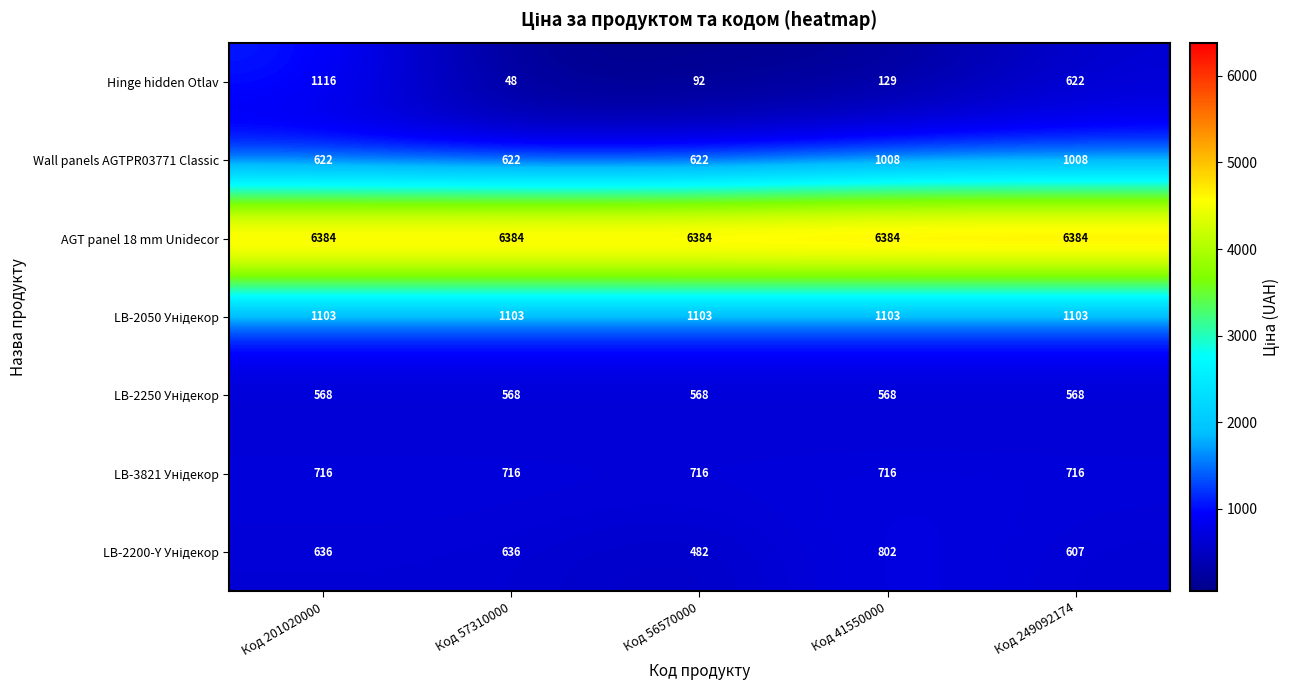

How many data points does each series have?

5